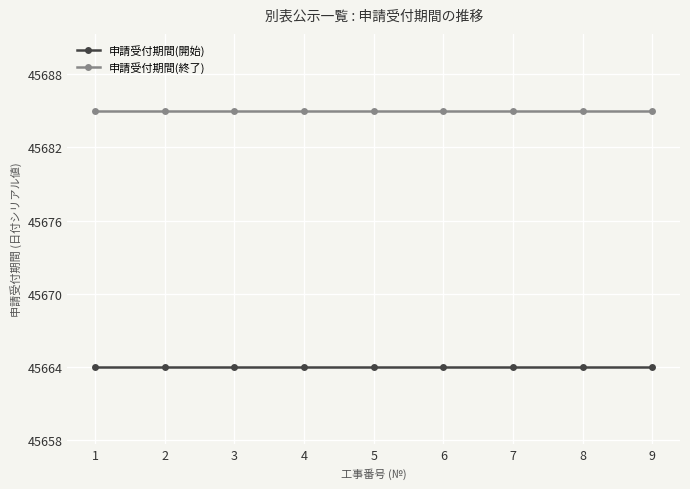

Is it true that 申請受付期間(開始) equals 28150 at 7?

False